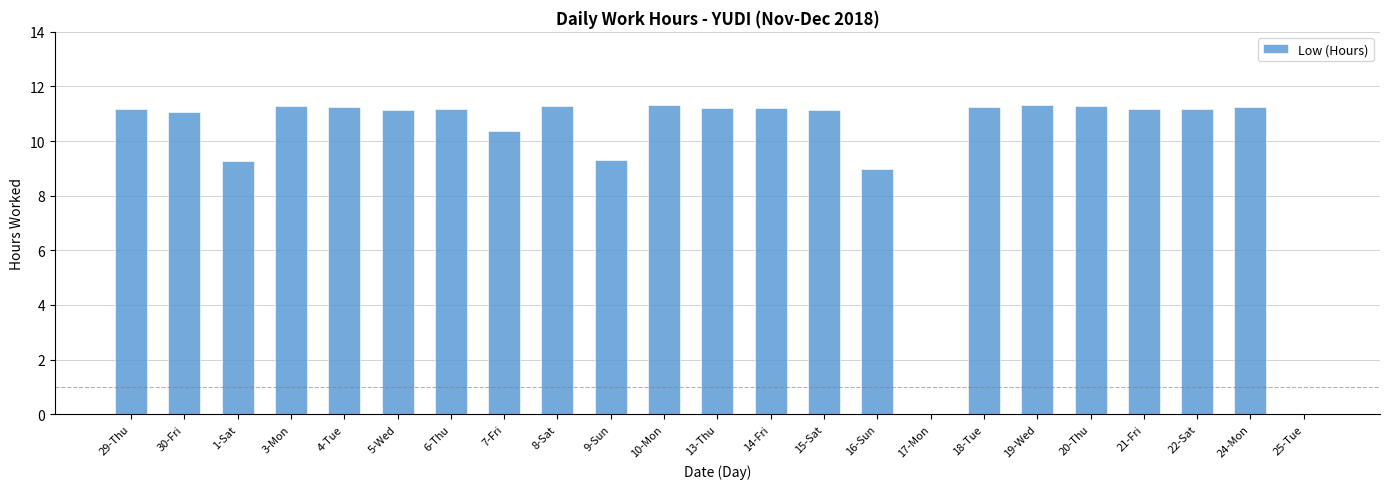

The value at 18-Tue is 15.0. True or false?

False